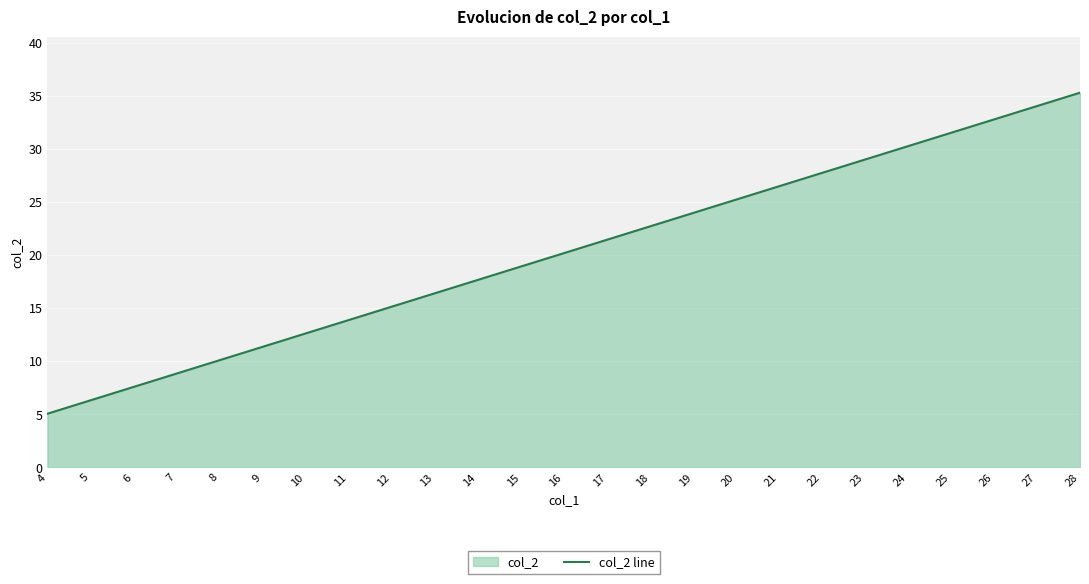

Which label corresponds to the largest value in the chart?

28